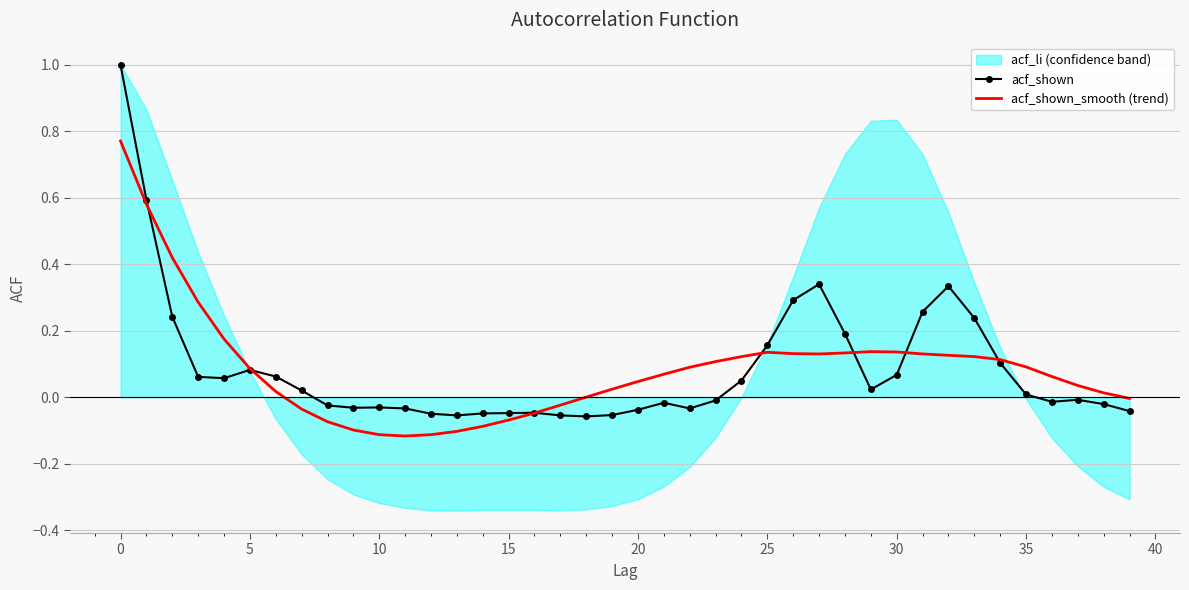

How many lines are shown in the chart?

2